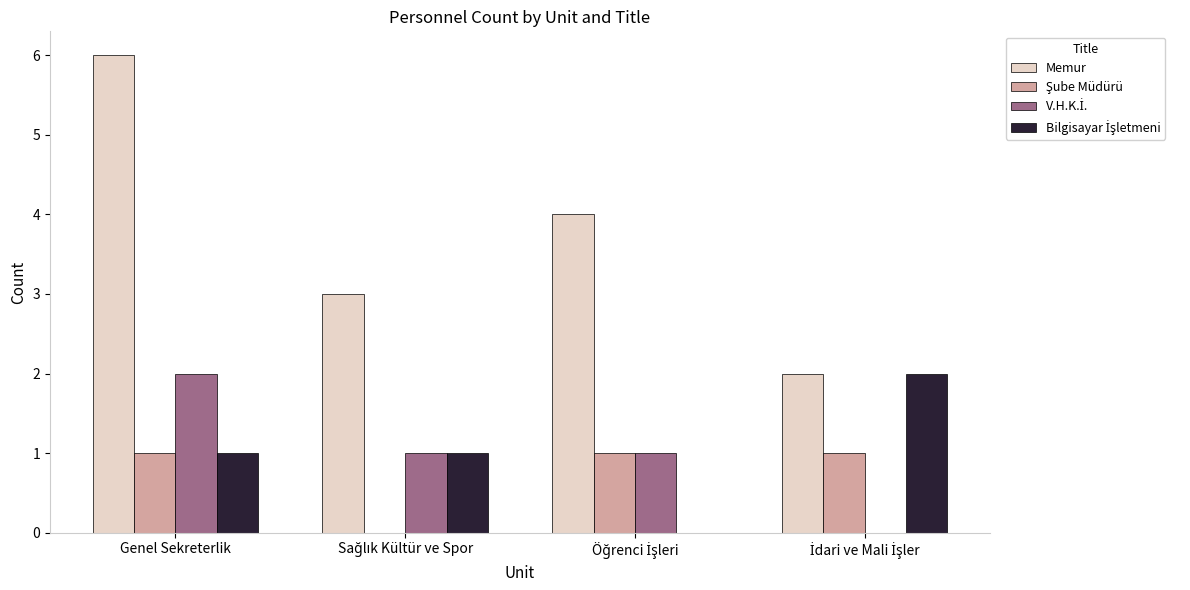

At which category is the sum across all series the highest?

Genel Sekreterlik